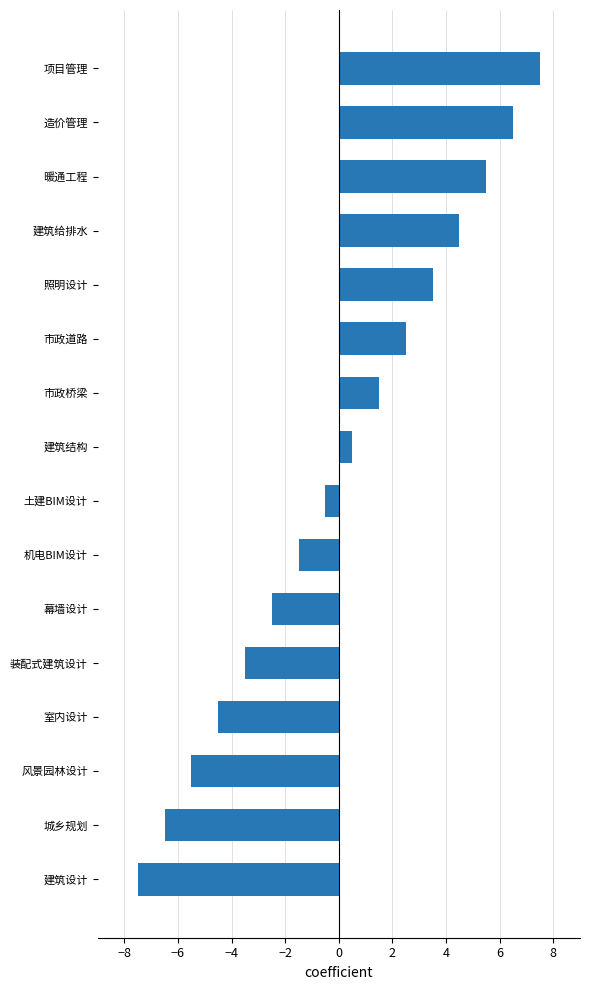

What is the difference between the values at 建筑设计 and 幕墙设计?

5.0